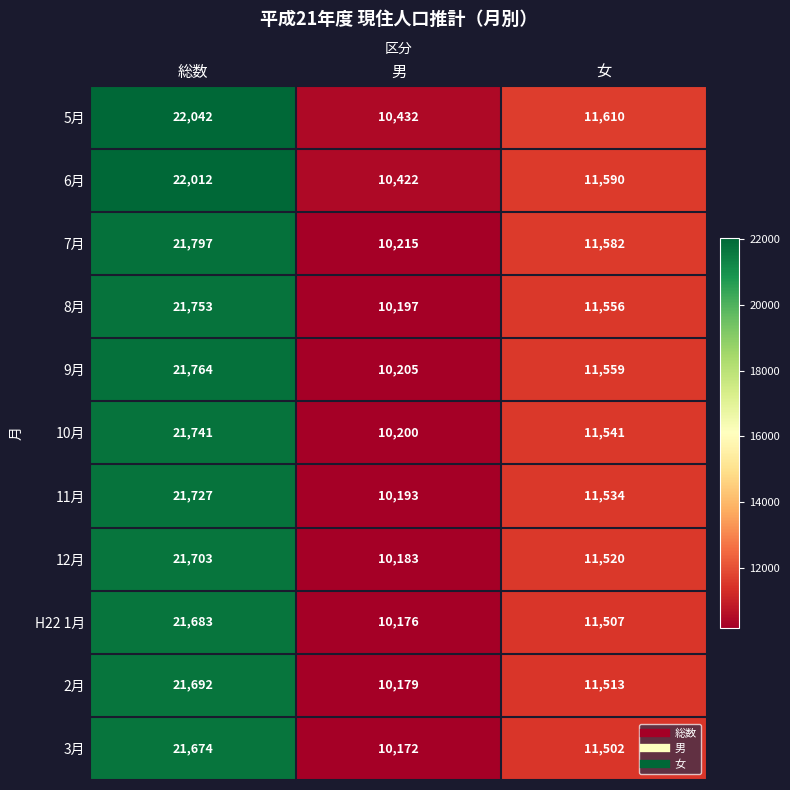

What is the difference between the highest and lowest values at 女?

108